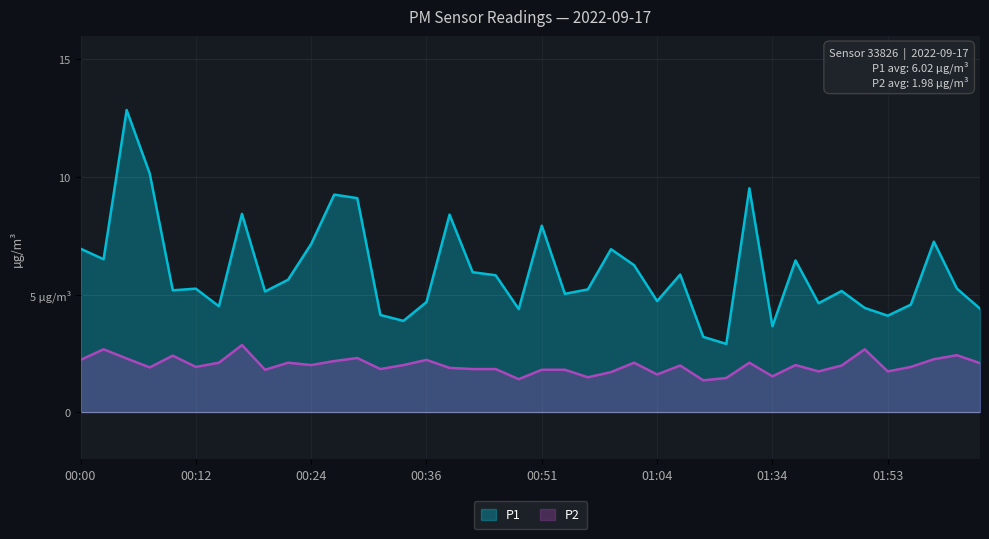

What is the value of the P1 point at the 24th from the left?

6.9